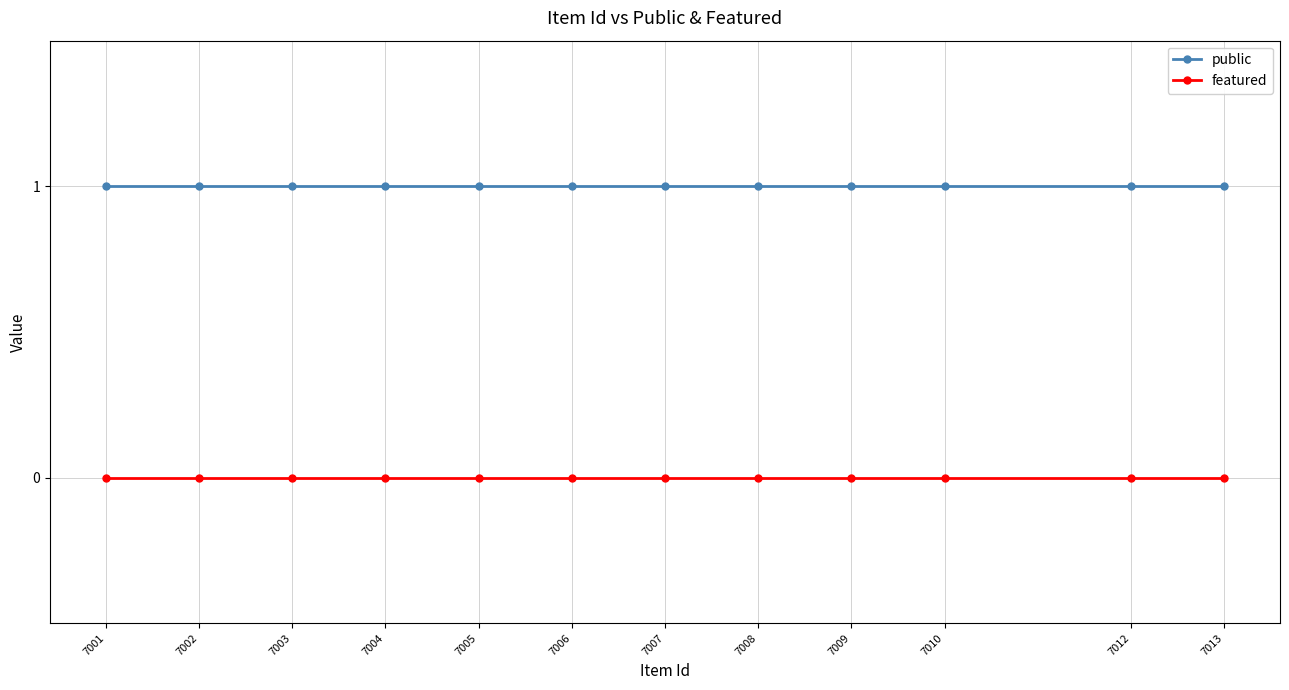

Is this an area chart (filled region under the line)?

No